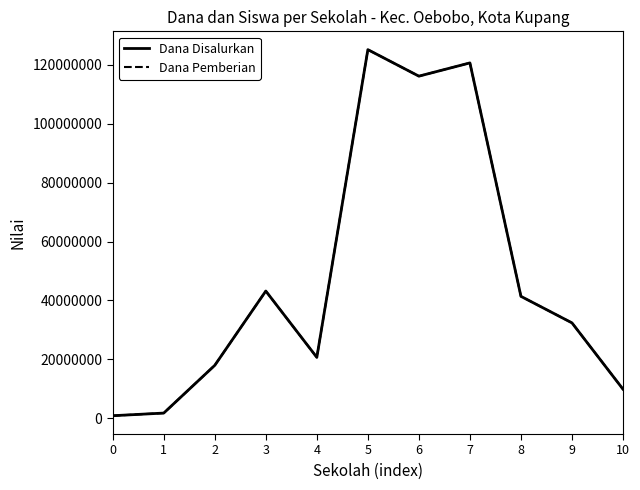

How many interior local peaks does the Dana Disalurkan series have?

3